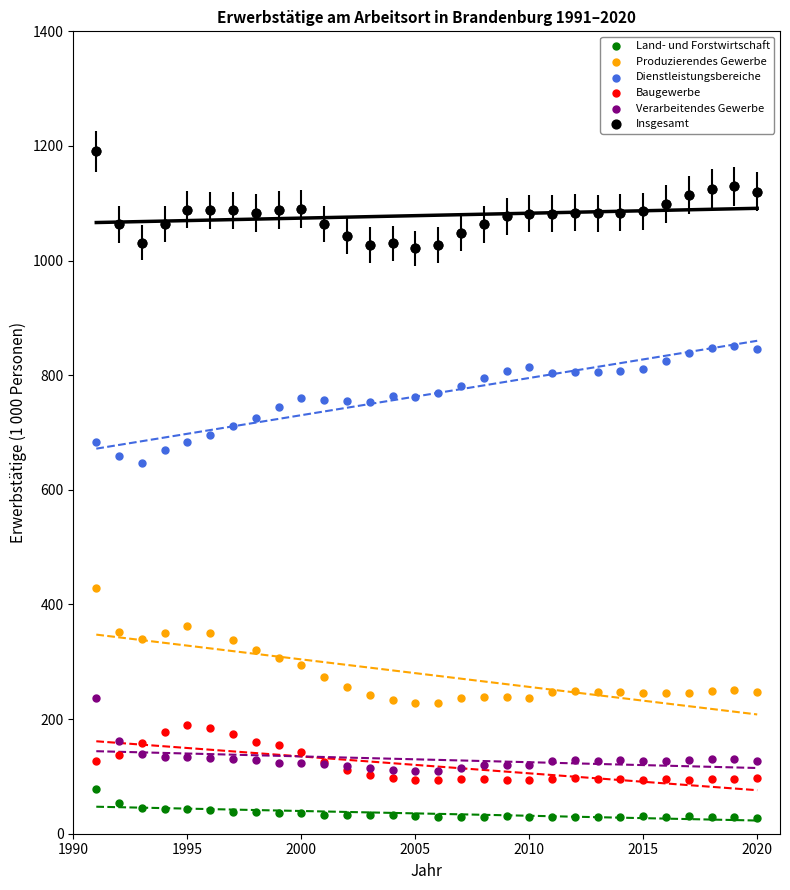

Which series contains the lowest Y value?

Land- und Forstwirtschaft